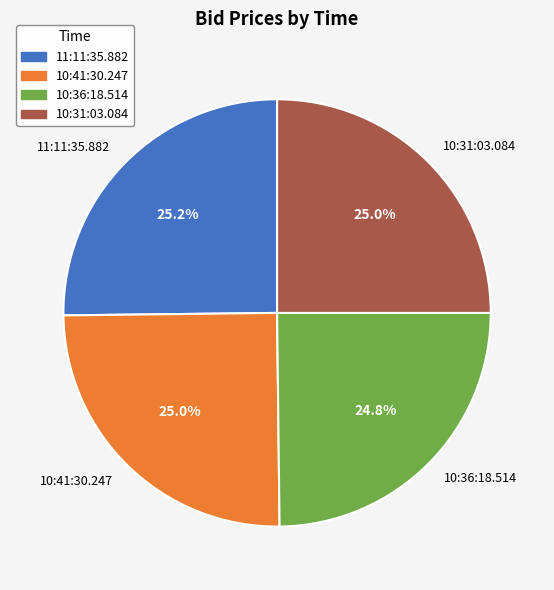

Is 10:41:30.247 the majority of the pie?

No